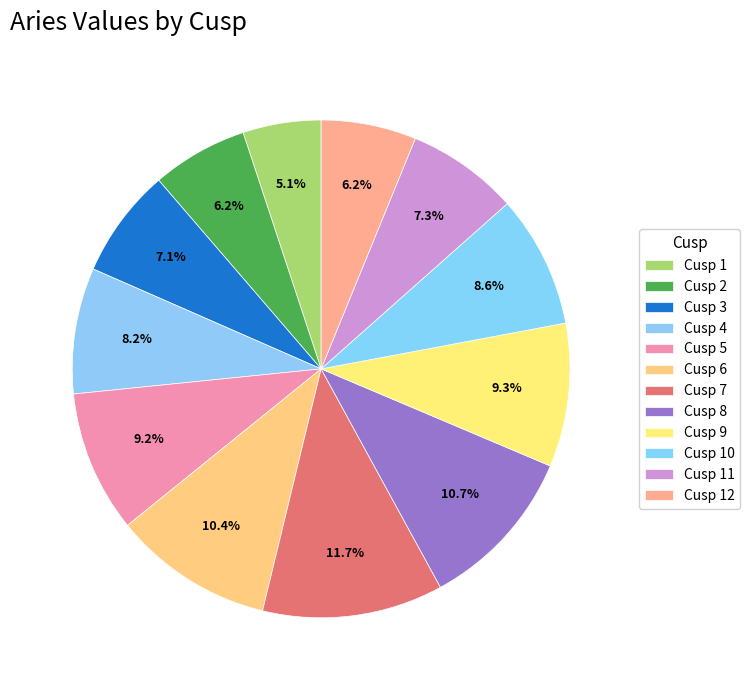

How many slices are in this pie chart?

12